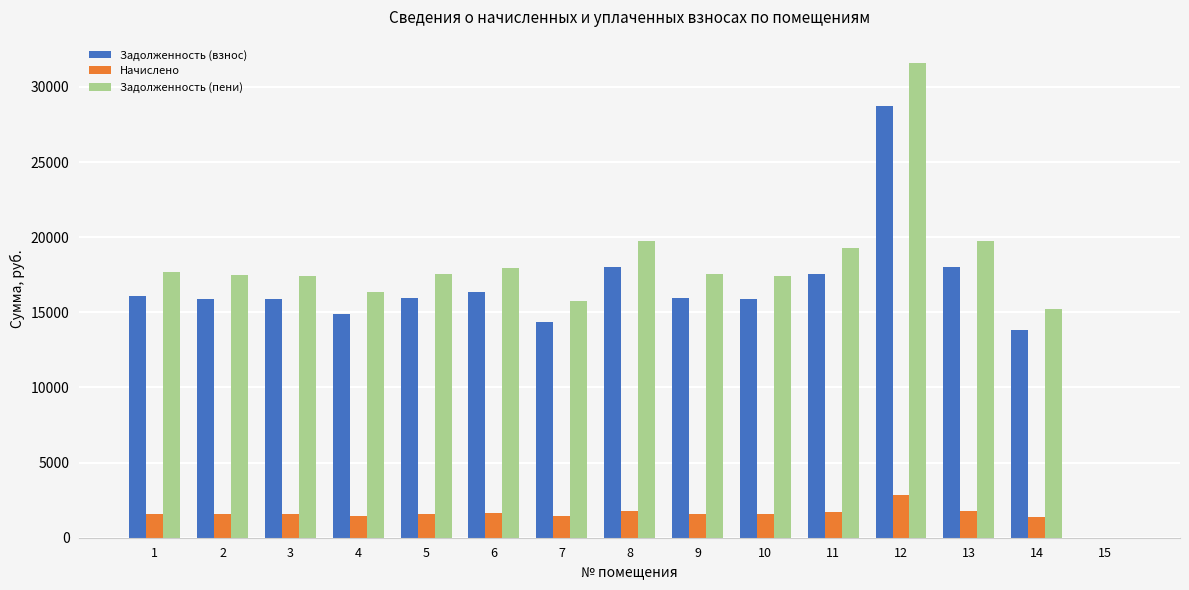

Are the bars horizontal?

No